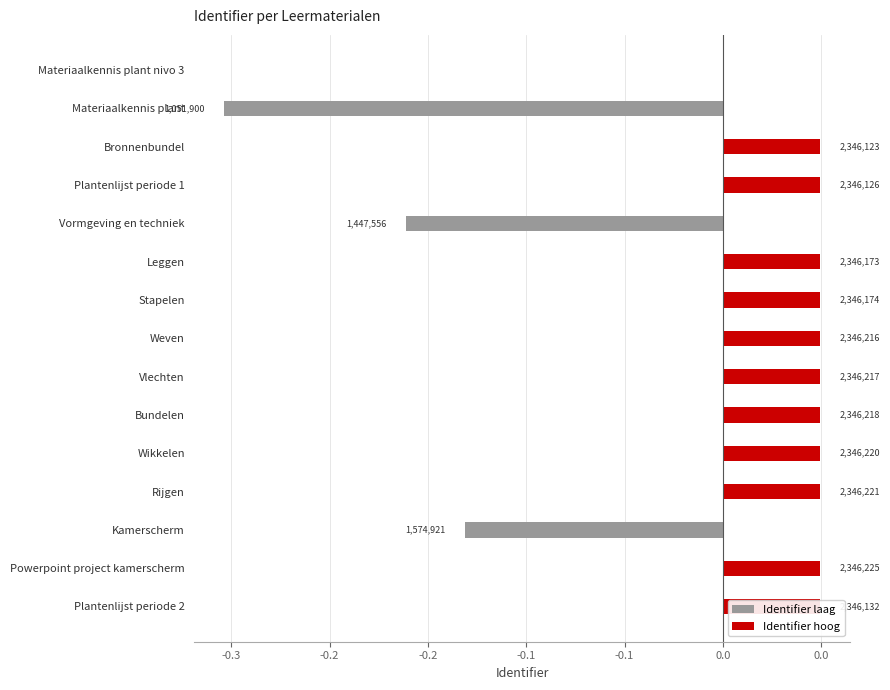

How many bars are there in each group?

2